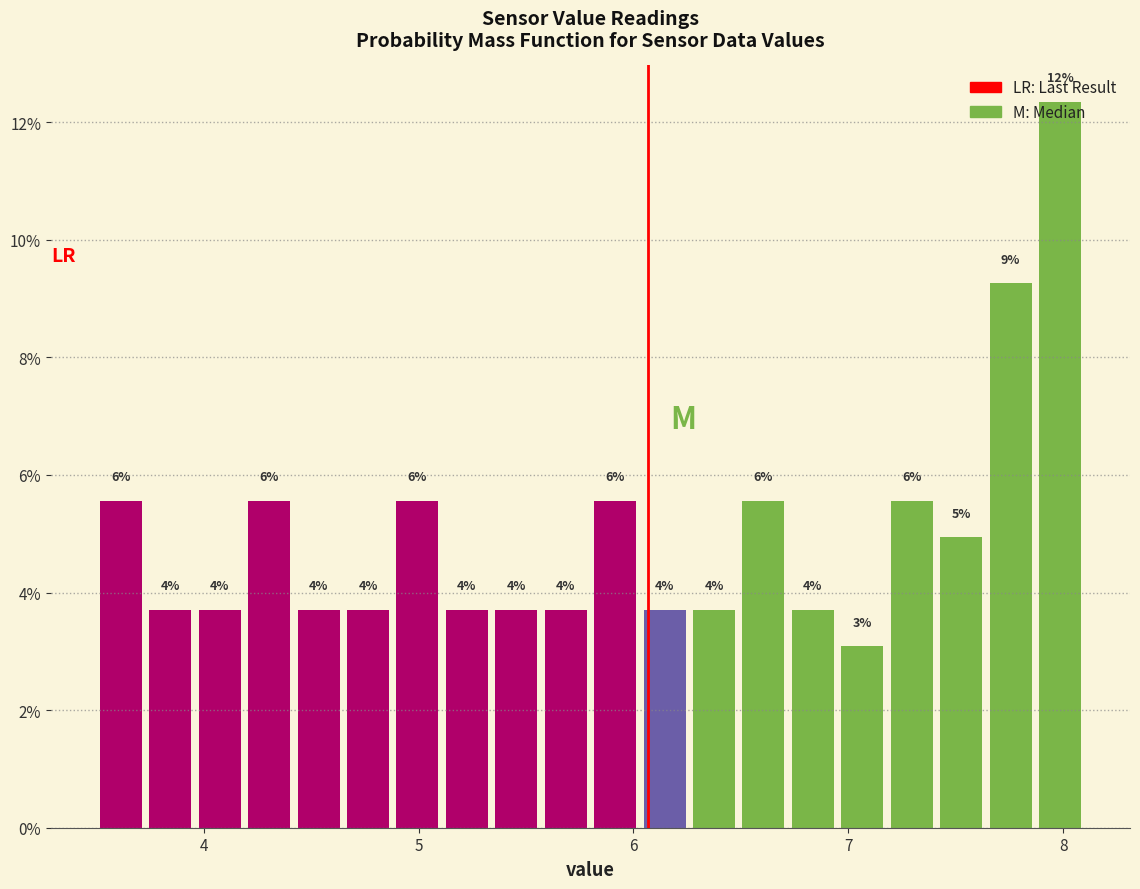

Read against the x-axis, roughly where is the centre of the tallest bar?

8.0